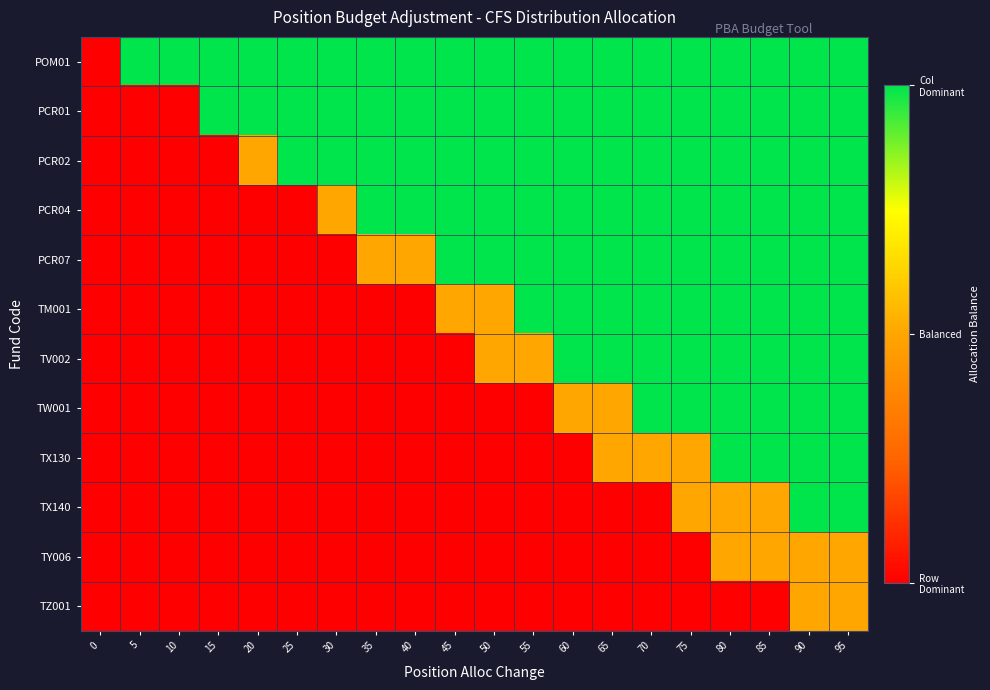

At which category is the sum across all series the highest?

90